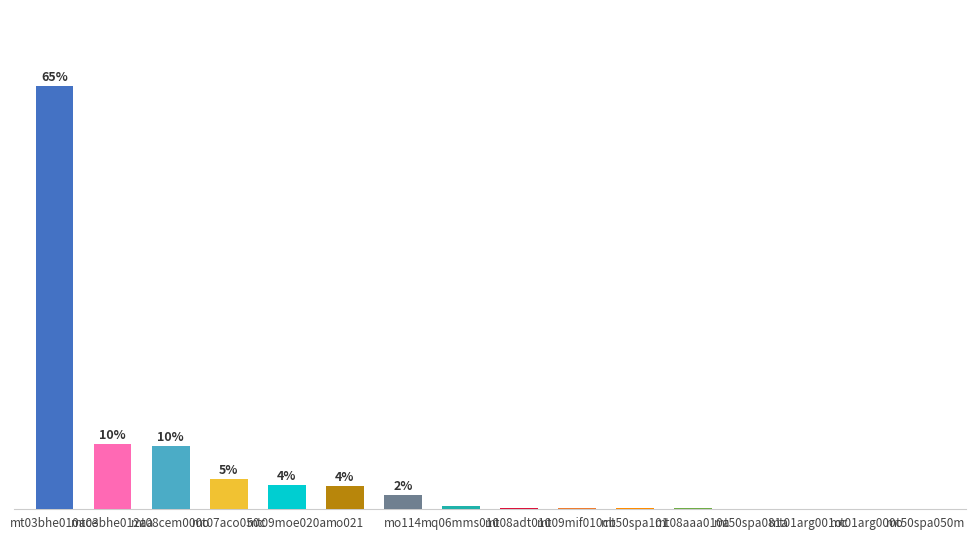

True or false: the data shows 65.4 at mt03bhe010ace.

True